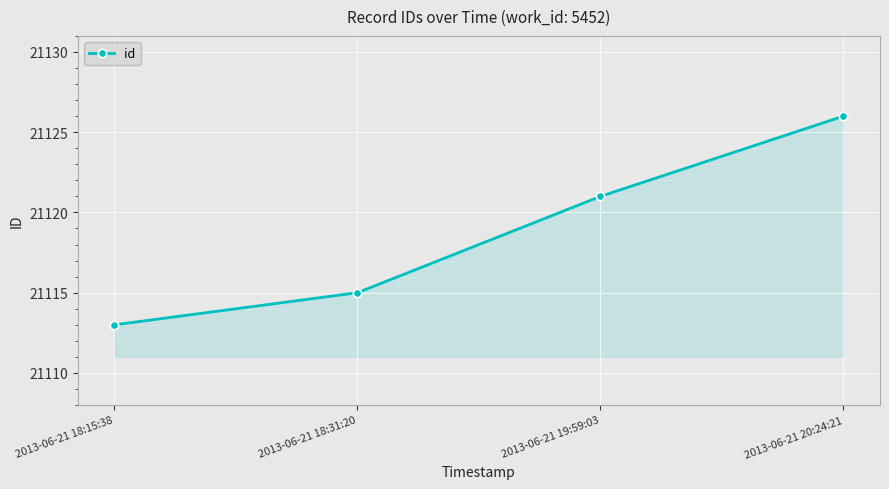

The value at 2013-06-21 19:59:03 is 21121. True or false?

True